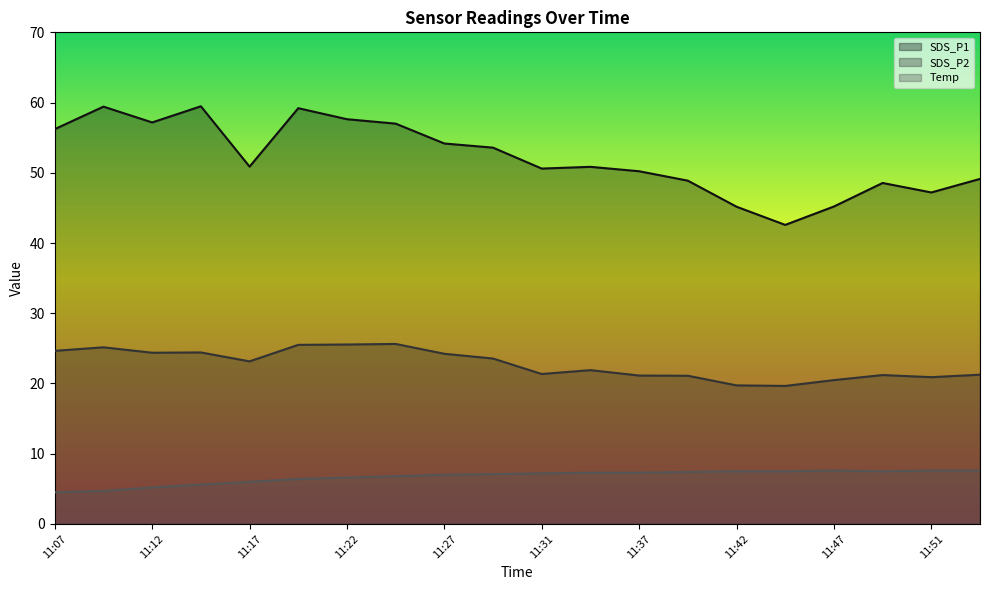

What is the spread (max minus min) of values at 11:42?

37.7